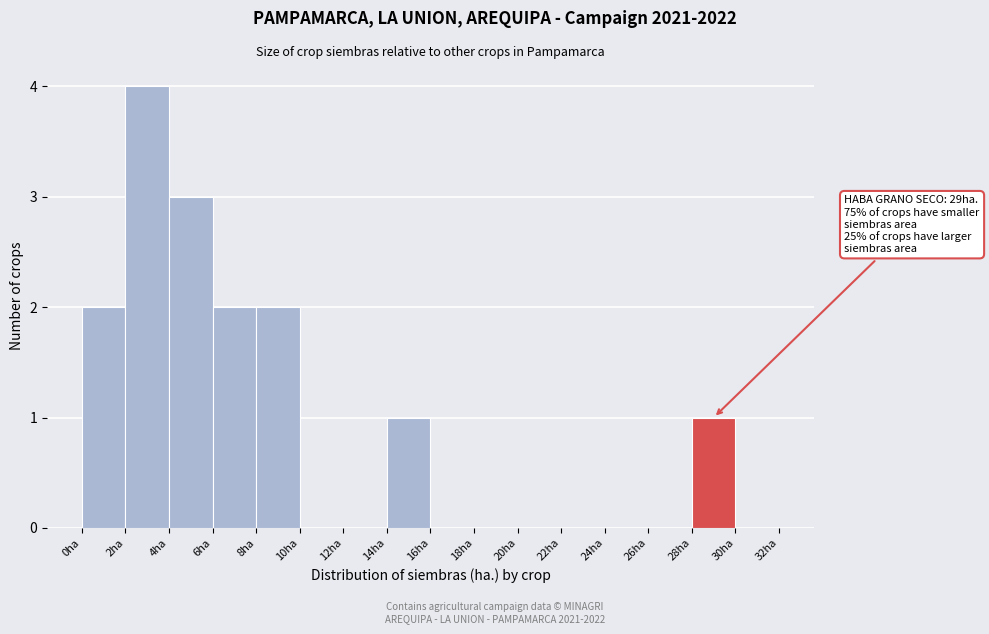

Which range on the x-axis has the tallest bar?

2 to 4